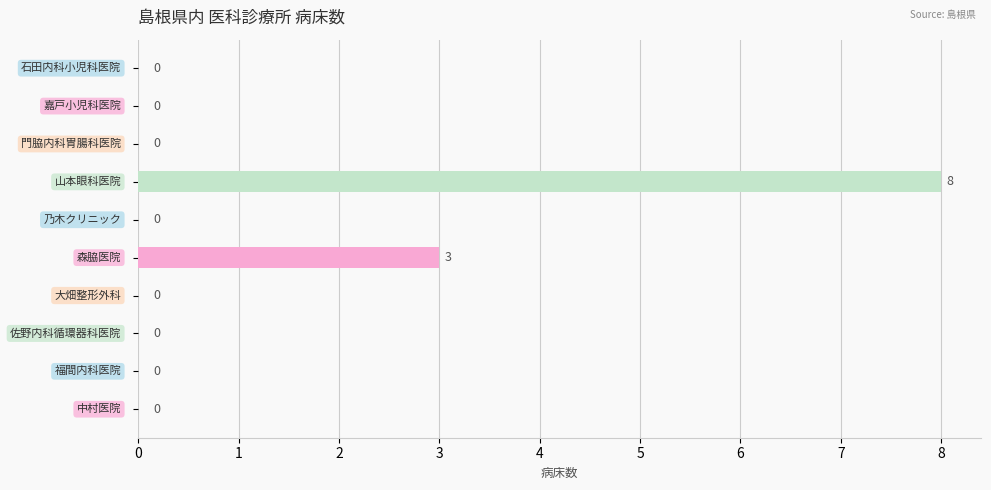

How many values are between 0 and 1?

8